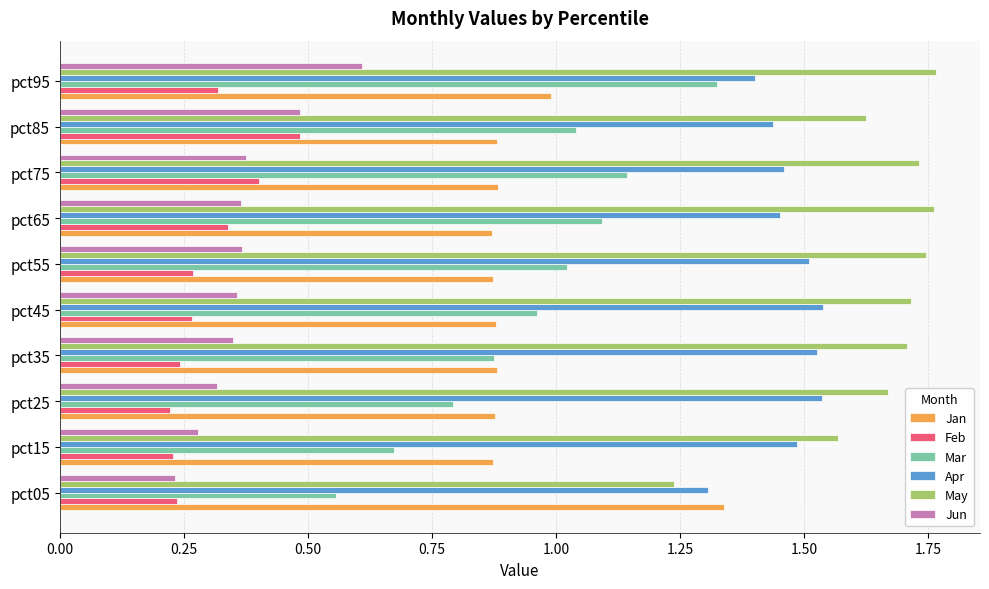

At which category is the sum across all series the highest?

pct95